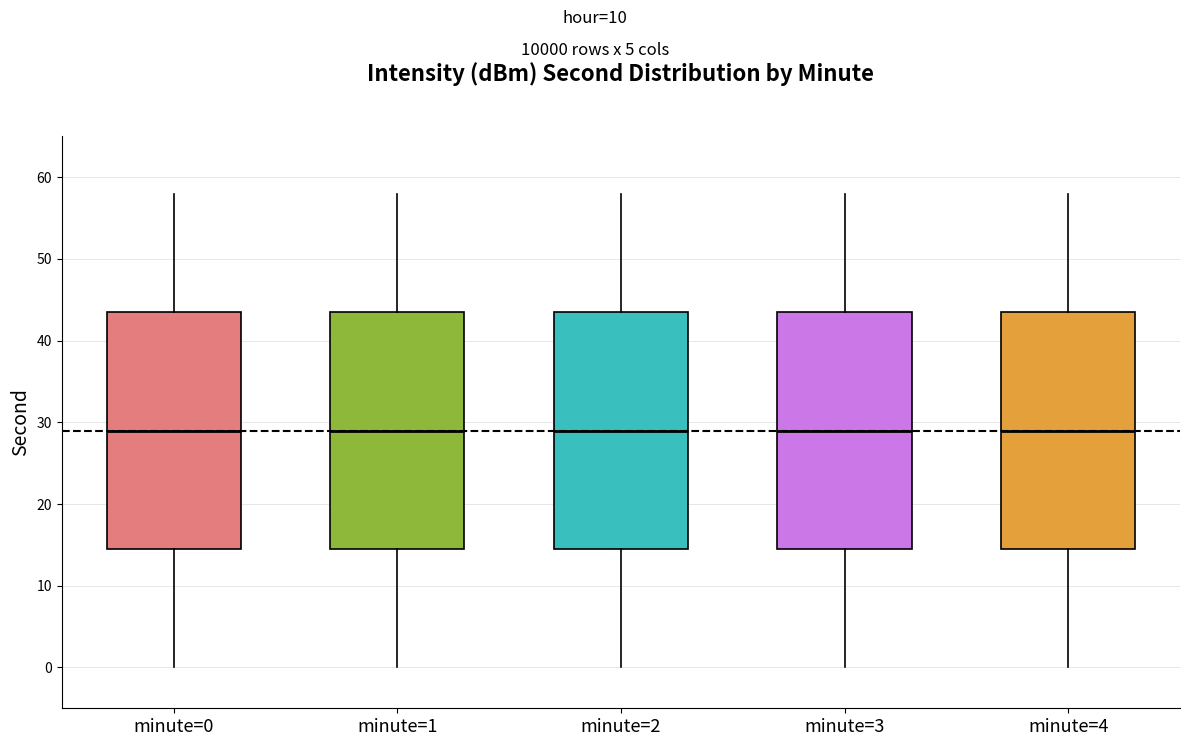

Reading left to right, read every box against the y-axis: the position of its median line, the range the box covers, and the ends of its whiskers. The values are not printed on the chart, so give them approximately, as read against the axis.

minute=0: median 29, box 15 to 44, whiskers 0 to 58
minute=1: median 29, box 15 to 44, whiskers 0 to 58
minute=2: median 29, box 15 to 44, whiskers 0 to 58
minute=3: median 29, box 15 to 44, whiskers 0 to 58
minute=4: median 29, box 15 to 44, whiskers 0 to 58